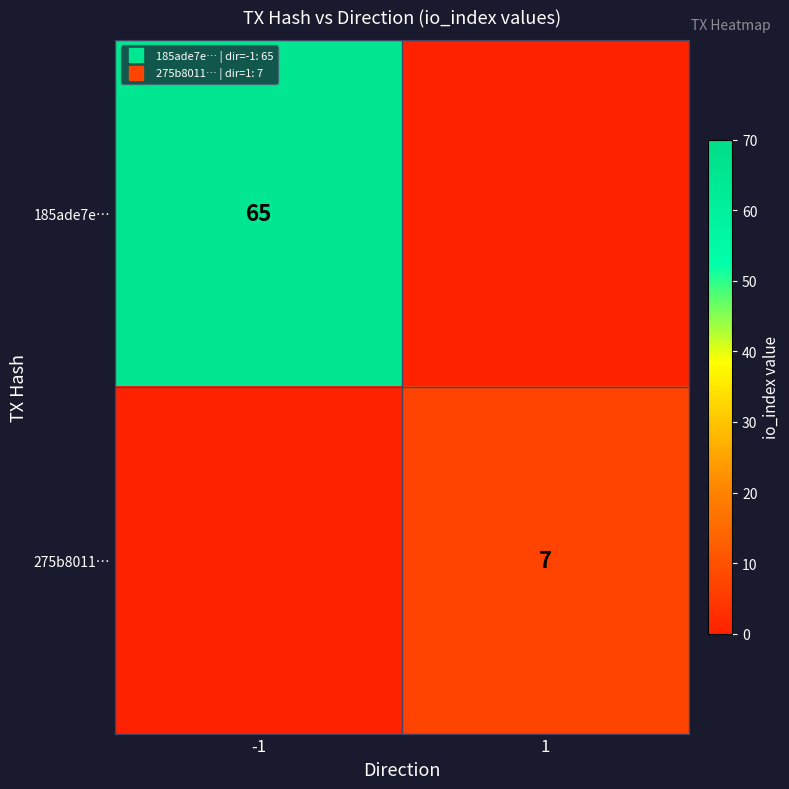

How many 185ade7e… values are between 0 and 65?

2